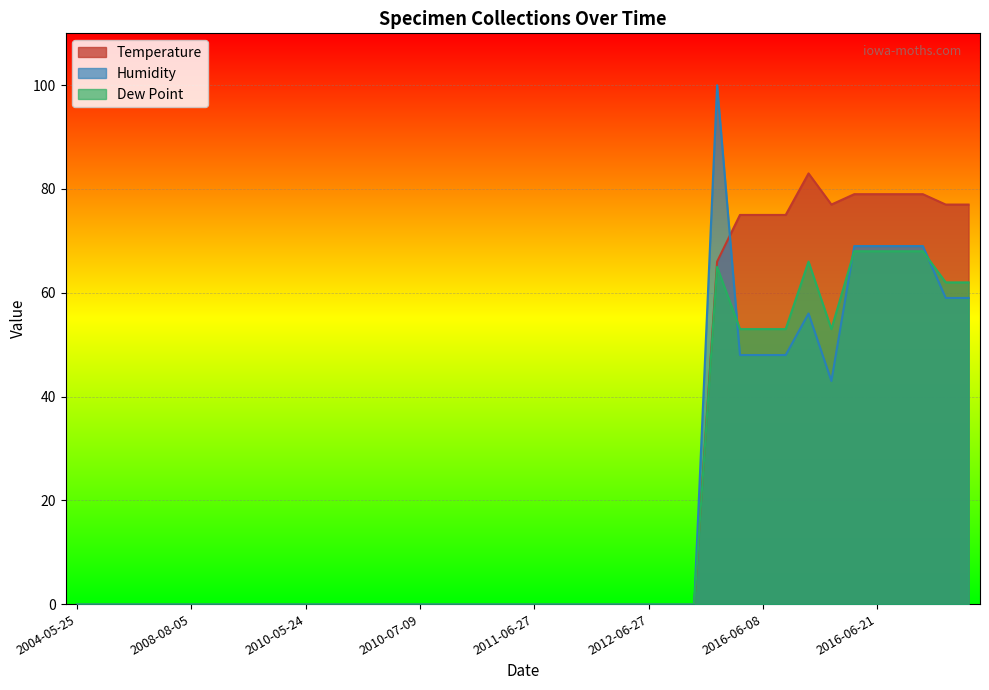

True or false: Dew Point and Temperature cross at least once.

False